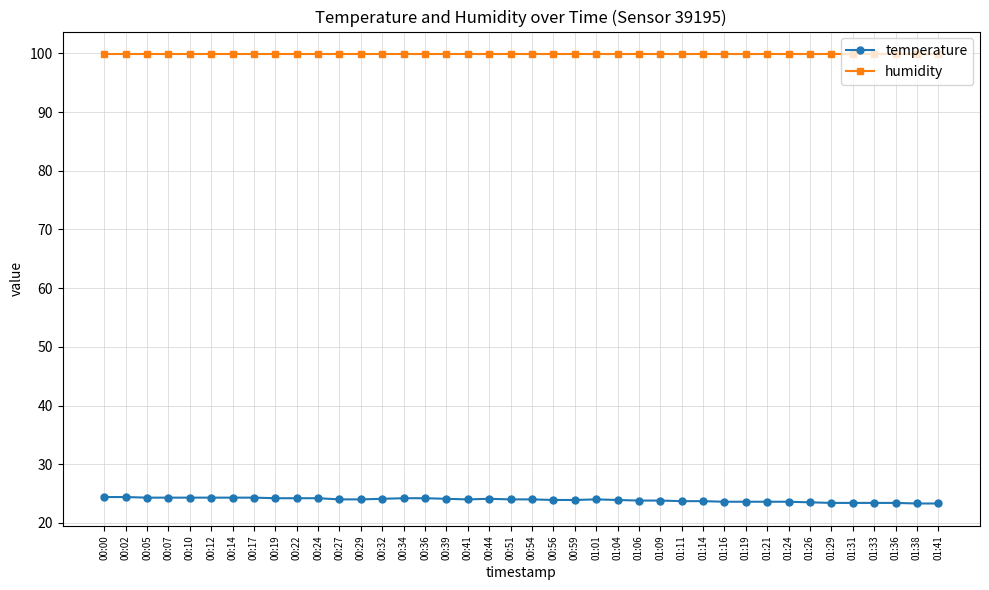

The temperature series shows 24.3 at 00:14. True or false?

True